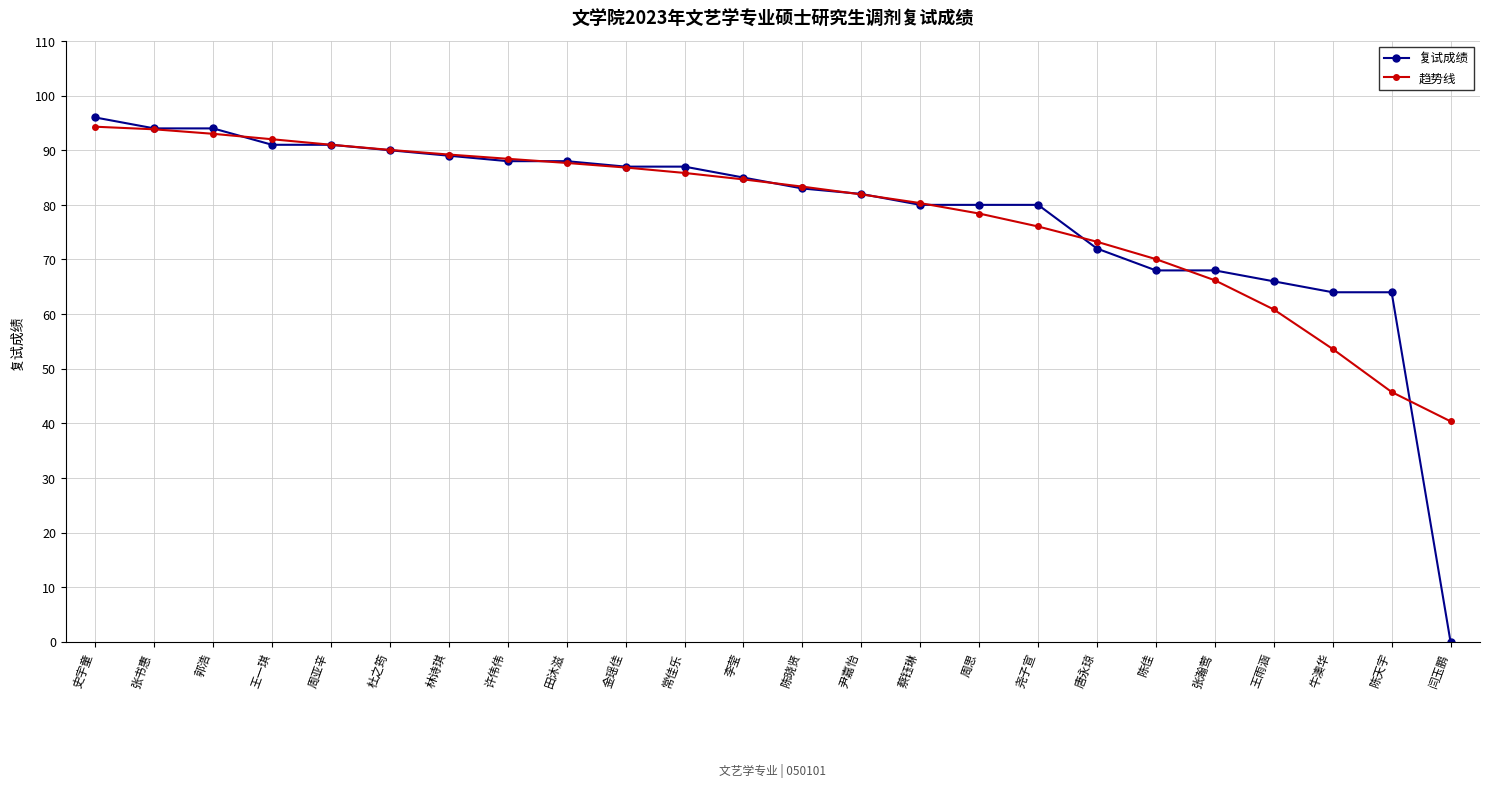

What is the sum of the 趋势线 values at 常佳乐 and 尧子宣?

161.9